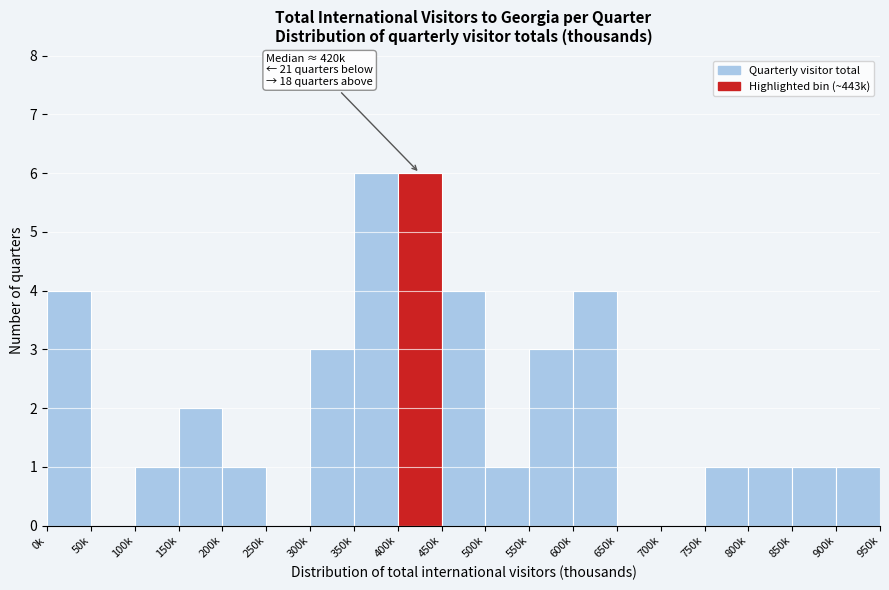

Reading left to right, extract all data points from this chart.

0k=4	50k=0	100k=1	150k=2	200k=1	250k=0	300k=3	350k=6	400k=6	450k=4	500k=1	550k=3	600k=4	650k=0	700k=0	750k=1	800k=1	850k=1	900k=1